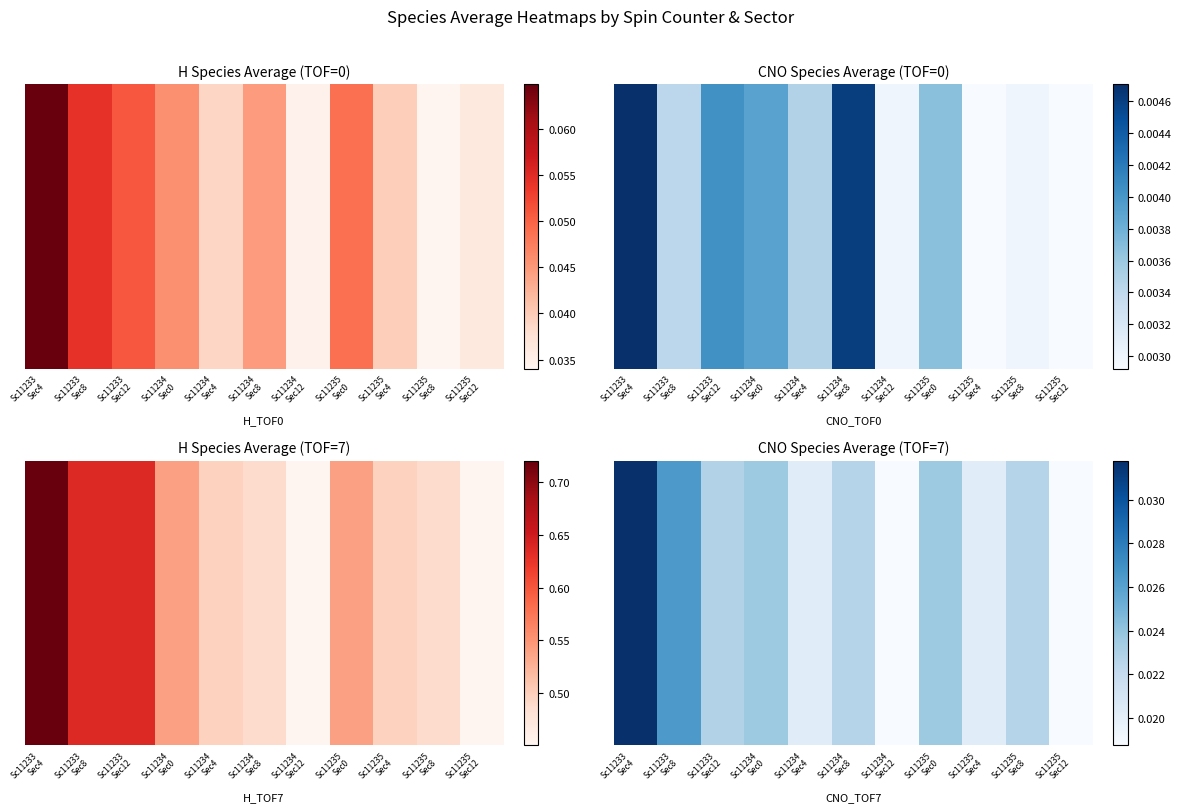

Count the number of categories in the chart.

11